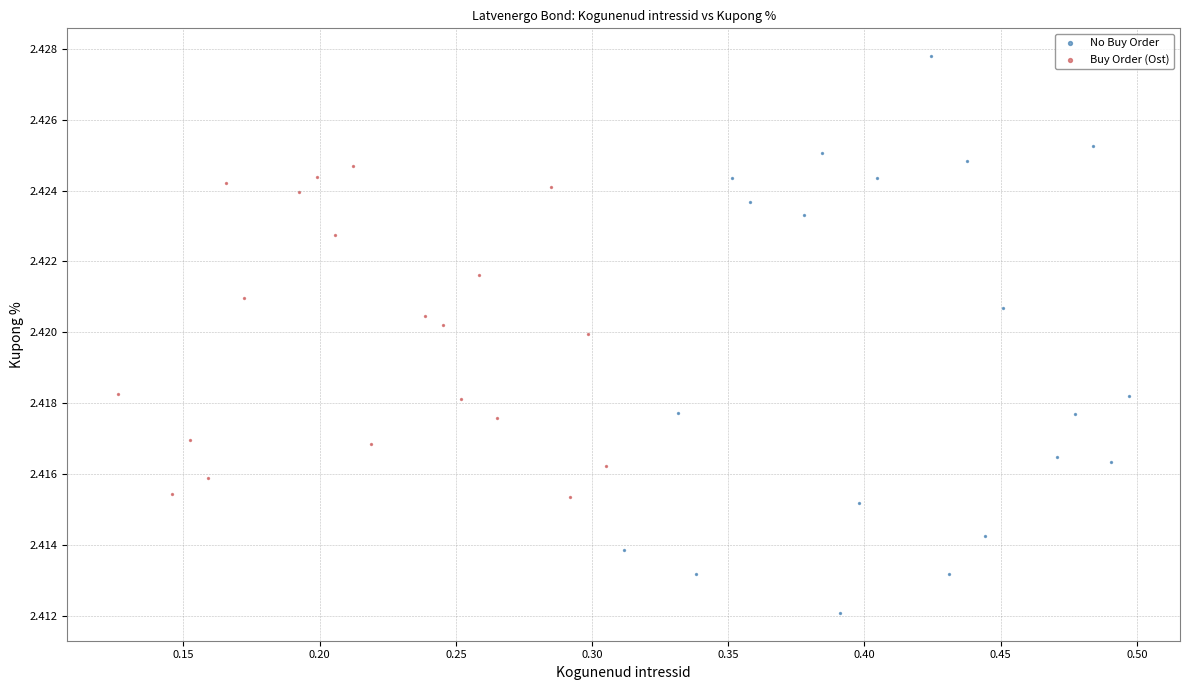

What are all the series names shown in the legend?

No Buy Order, Buy Order (Ost)